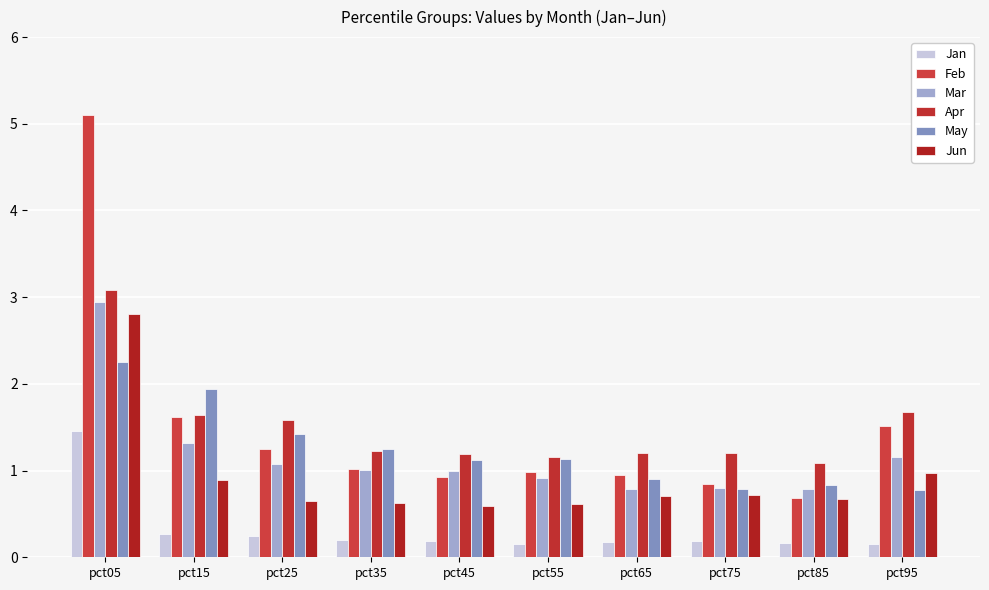

What is the difference between the second highest and minimum values in the Apr series?

0.6